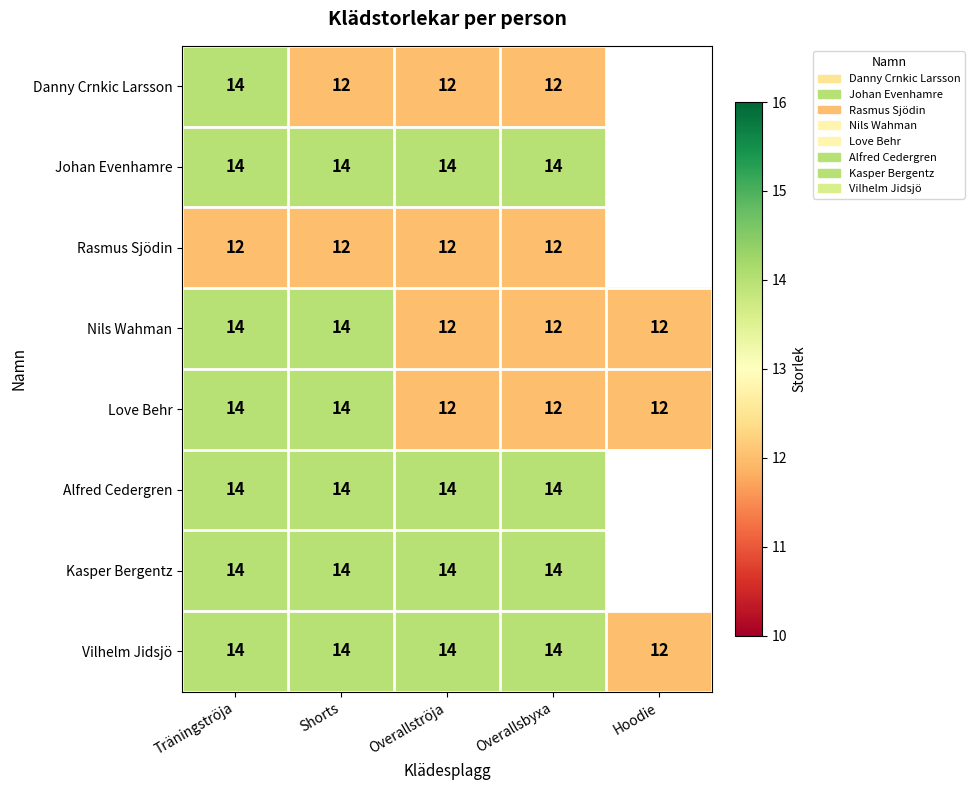

True or false: Love Behr has a value of 5 at Träningströja.

False